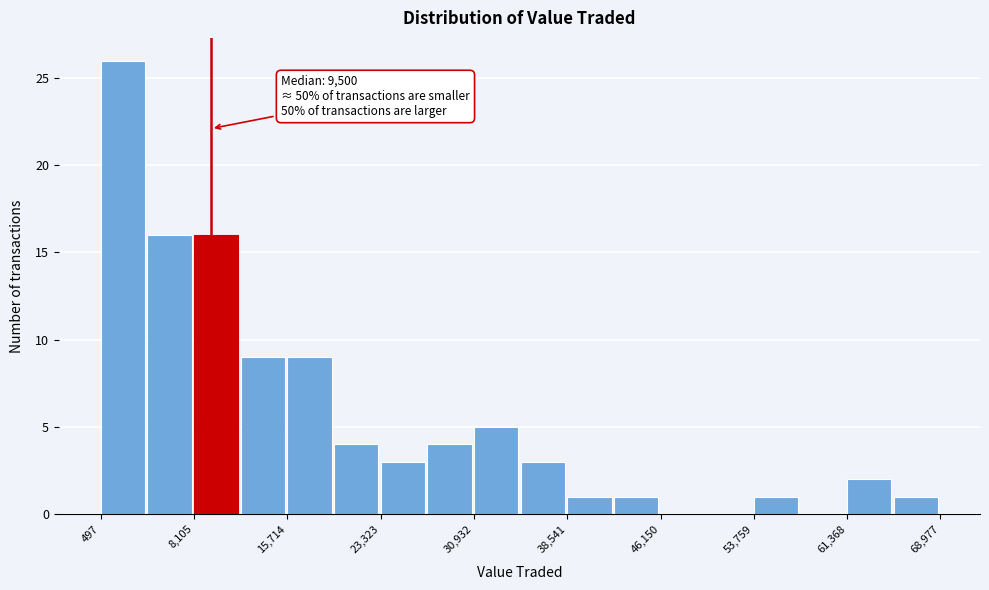

Around what value on the x-axis is the tallest bar? Give the approximate position of its centre, as read against the axis.

2000